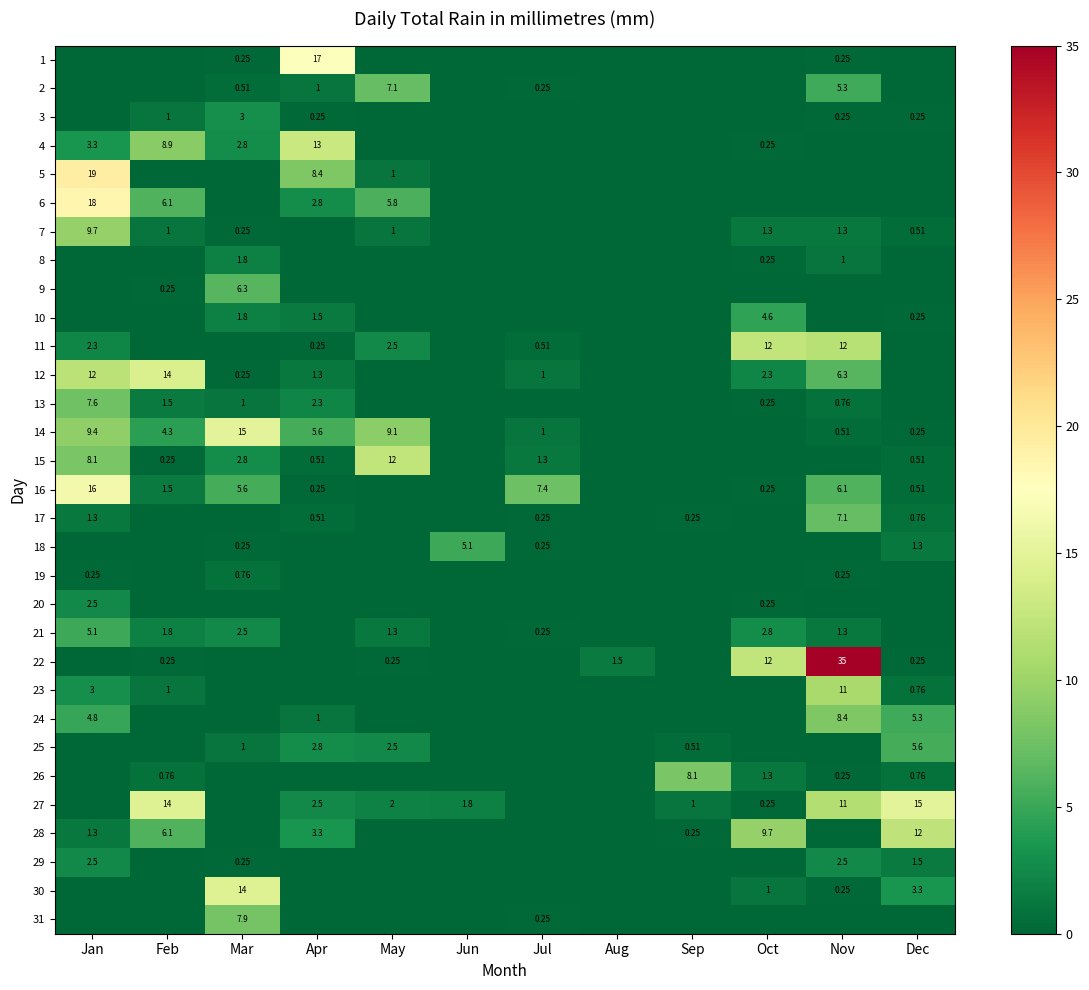

Is the value of 11 at Jan greater than the value of 16 at Dec?

Yes